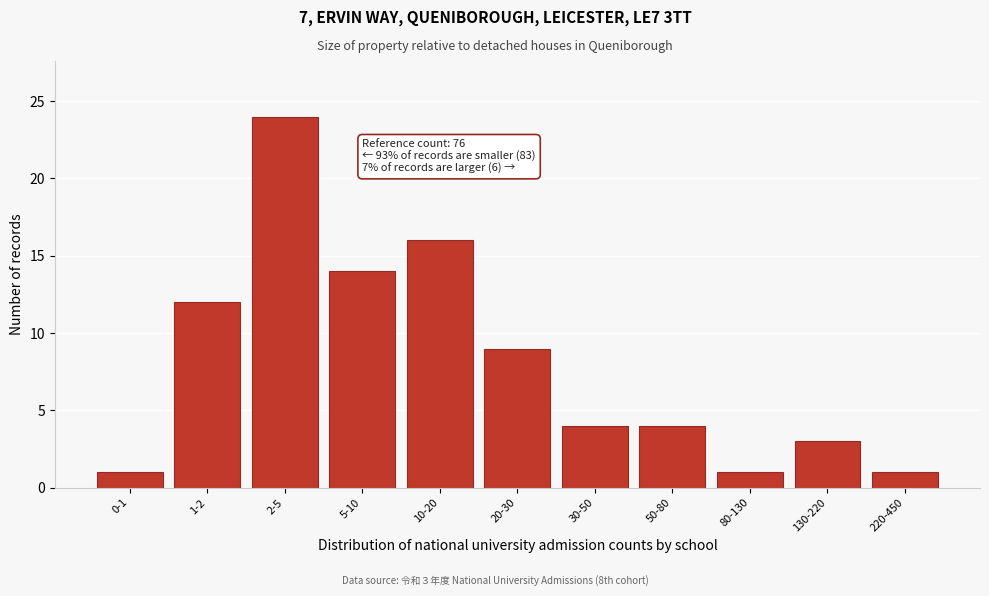

Reading left to right, extract all data points from this chart.

1	12	24	14	16	9	4	4	1	3	1